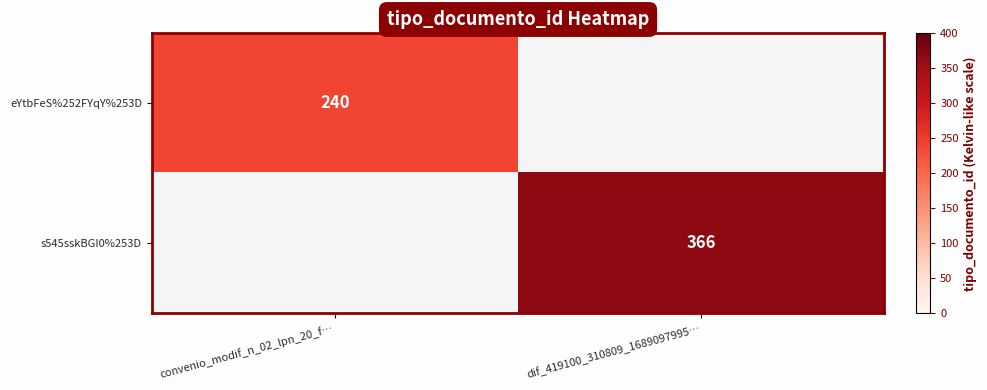

The s545sskBGI0%253D series shows 634 at dif_419100_310809_1689097995…. True or false?

False